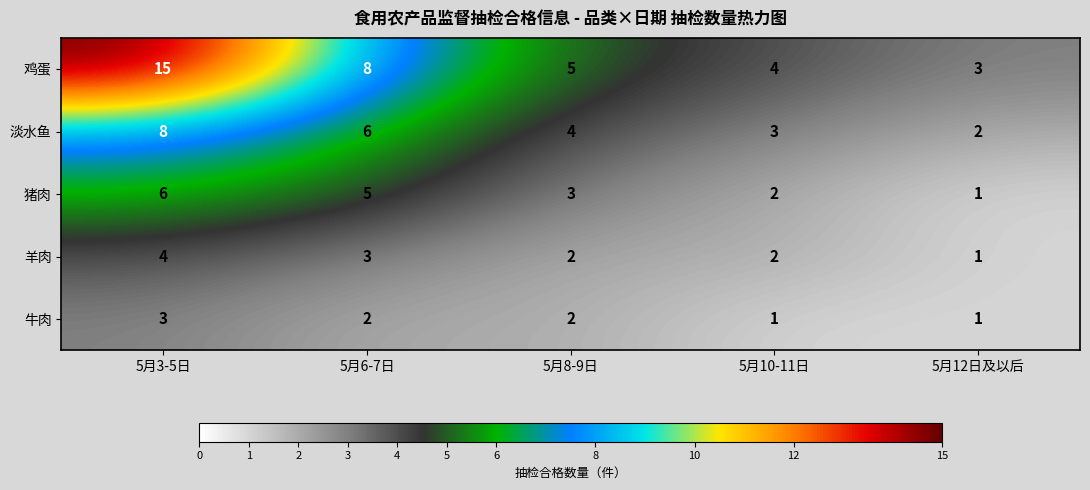

The value of 鸡蛋 at 5月6-7日 is 8. True or false?

True